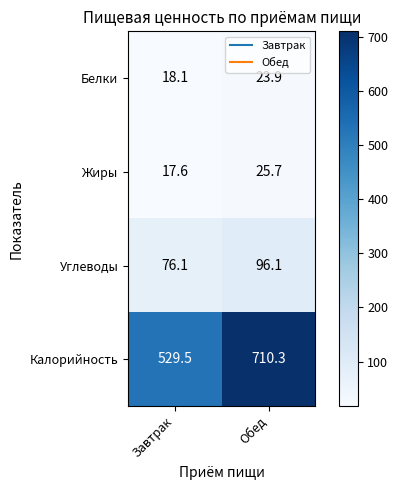

The Углеводы series shows 76.1 at Завтрак. True or false?

True